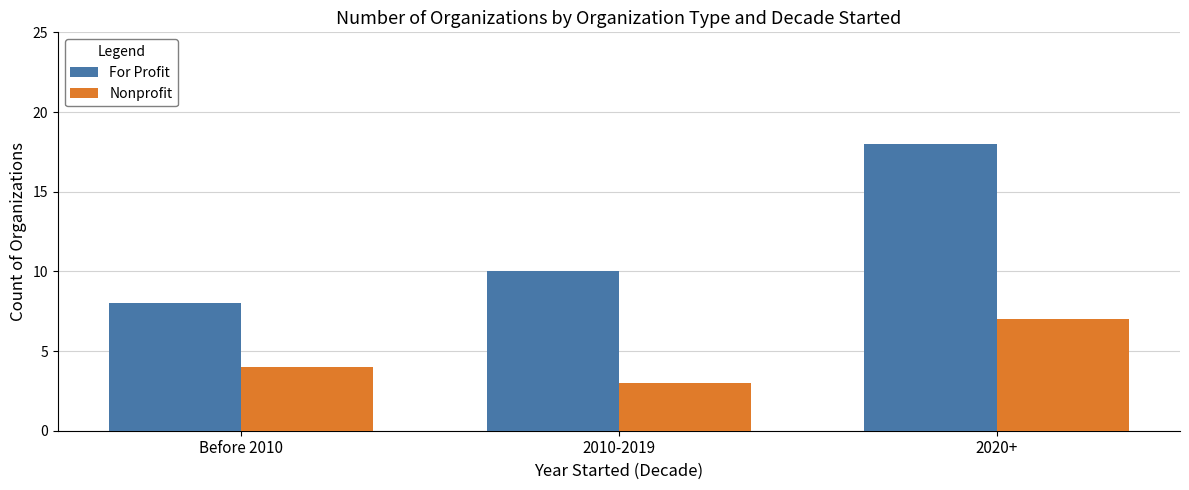

How many values in the For Profit series are below 10?

1